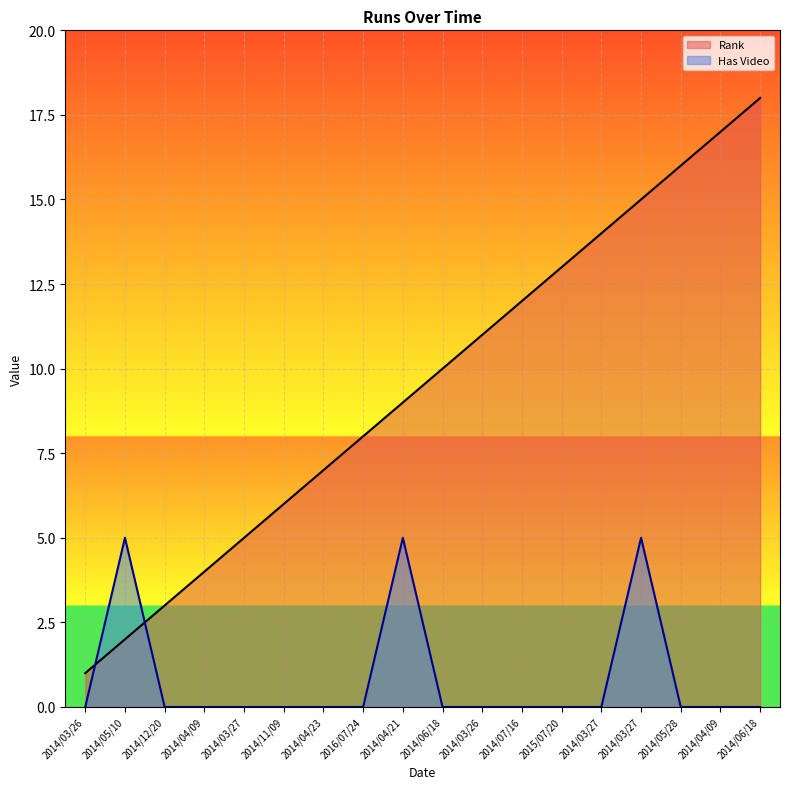

At which label does Rank reach its minimum?

2014/03/26